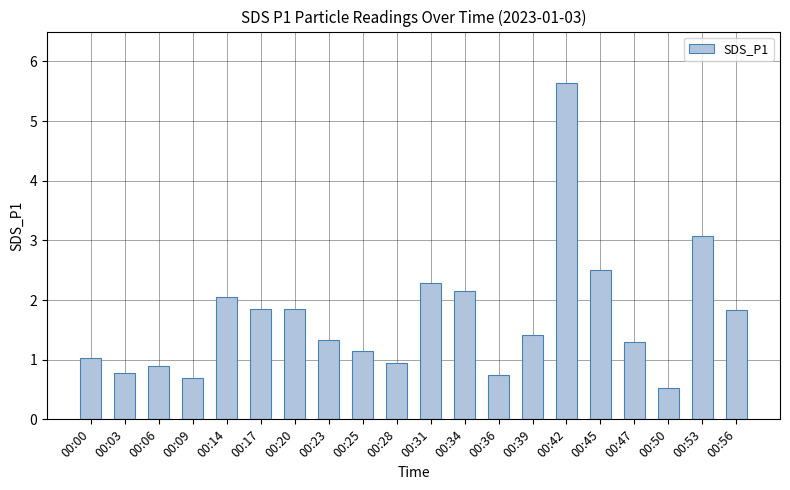

Between 00:25 and 00:45, which is larger?

00:45